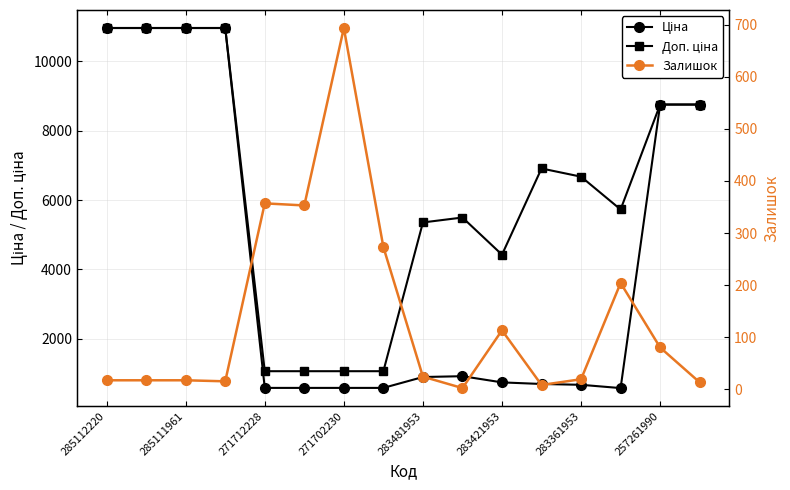

List the series in order of their overall mean, lowest first.

Залишок, Ціна, Доп. ціна